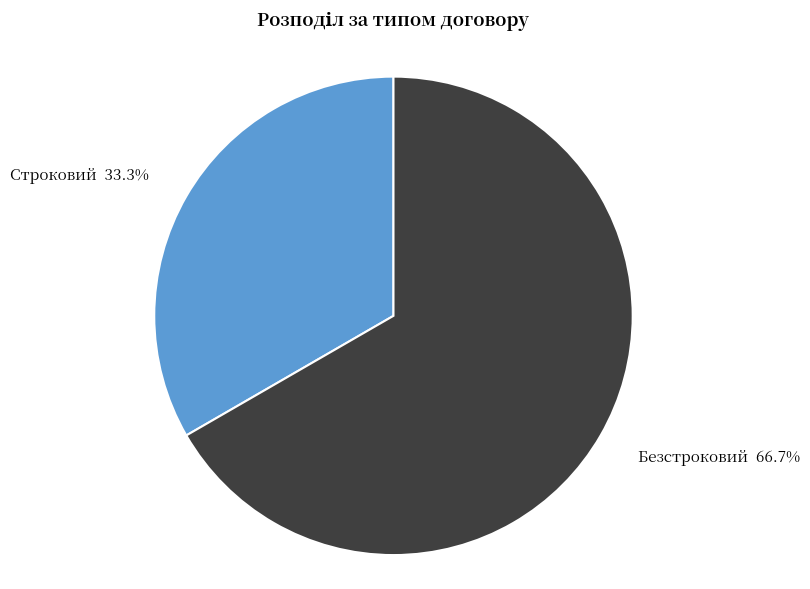

What is the majority slice?

Безстроковий